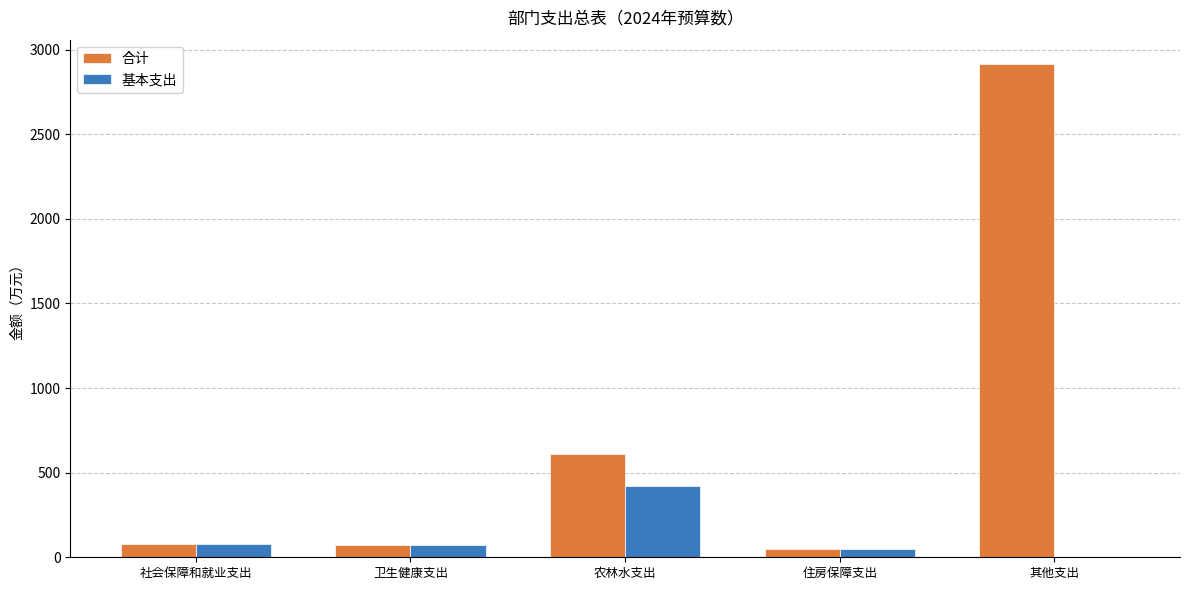

Between 农林水支出 and 其他支出, which series saw the biggest shift?

合计